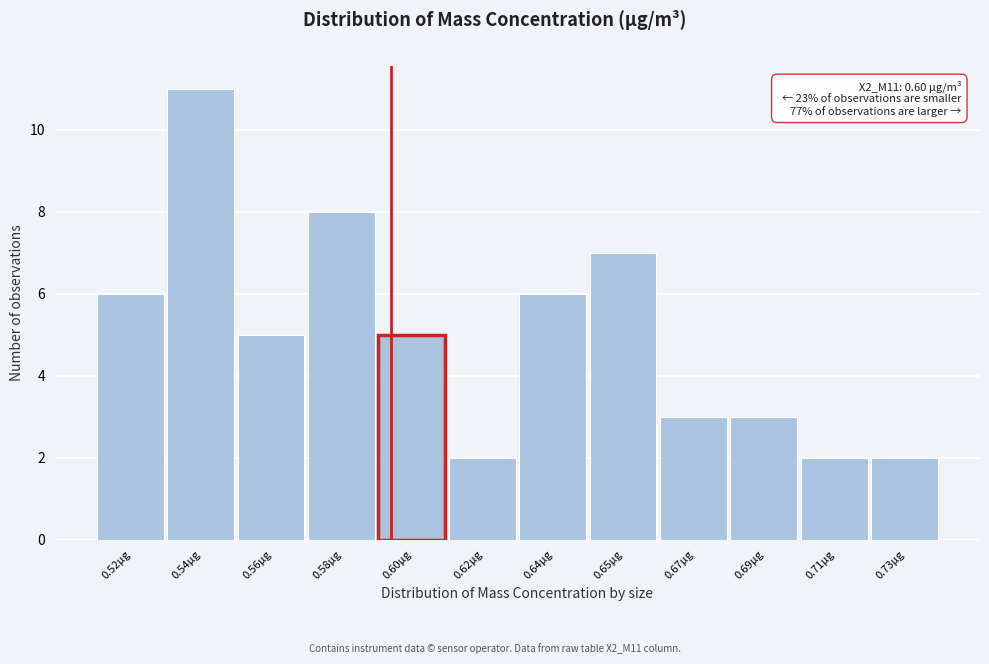

Reading right to left, transcribe all the data shown in this chart.

2	2	3	3	7	6	2	5	8	5	11	6